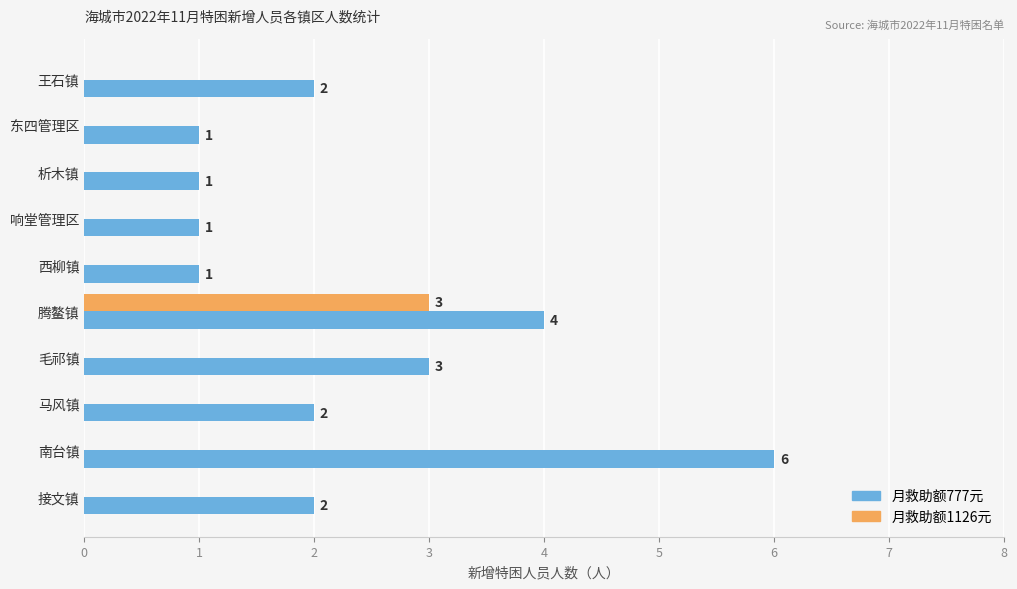

At which category is the sum across all series the highest?

腾鳌镇